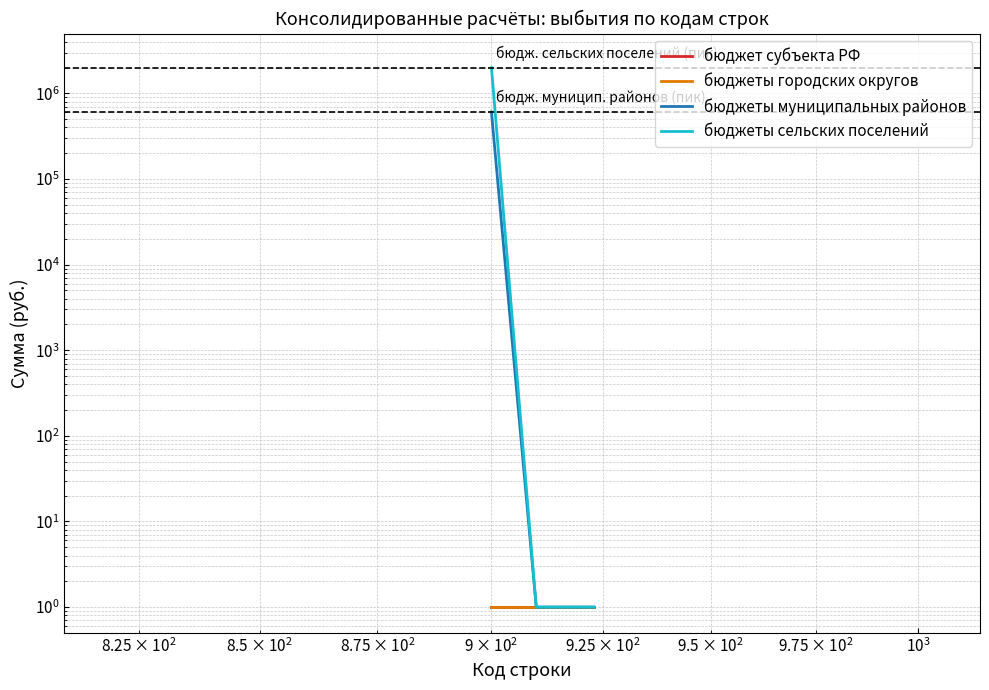

Which series has the largest total across all categories?

бюджеты сельских поселений